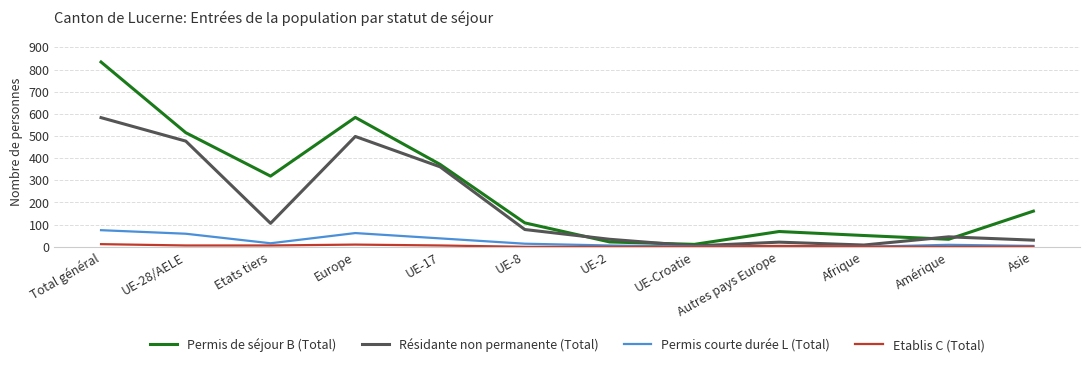

What are all the series names shown in the legend?

Permis de séjour B (Total), Résidante non permanente (Total), Permis courte durée L (Total), Etablis C (Total)